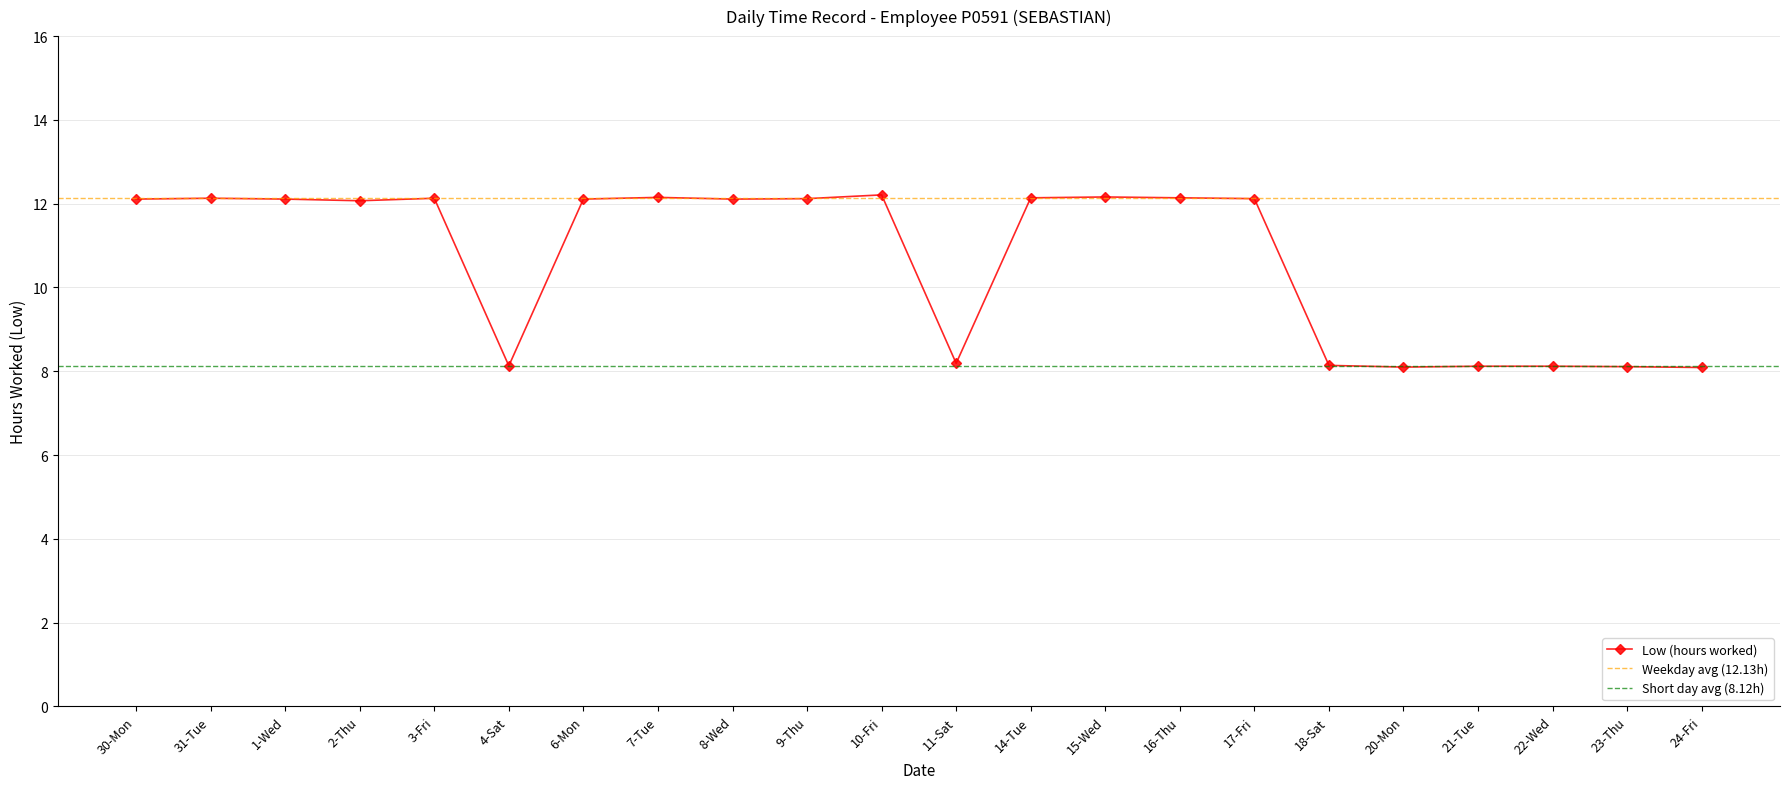

Reading left to right, extract all data points from this chart.

12.1	12.1	12.1	12.1	12.1	8.1	12.1	12.2	12.1	12.1	12.2	8.2	12.1	12.2	12.1	12.1	8.1	8.1	8.1	8.1	8.1	8.1